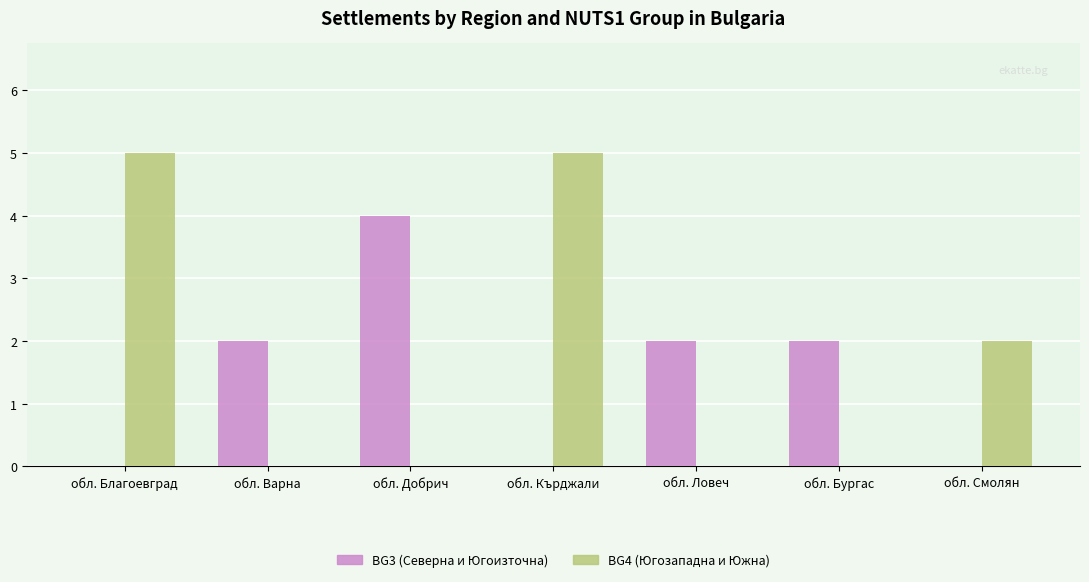

The value of BG4 (Югозападна и Южна) at обл. Ловеч is 3. True or false?

False